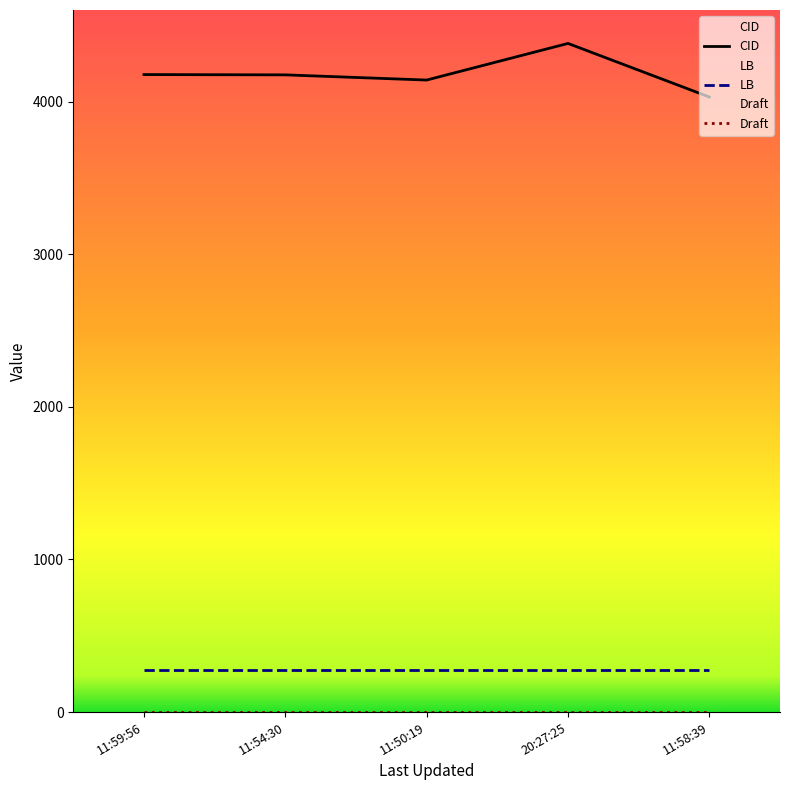

How many data points in CID are less than 4176?

2